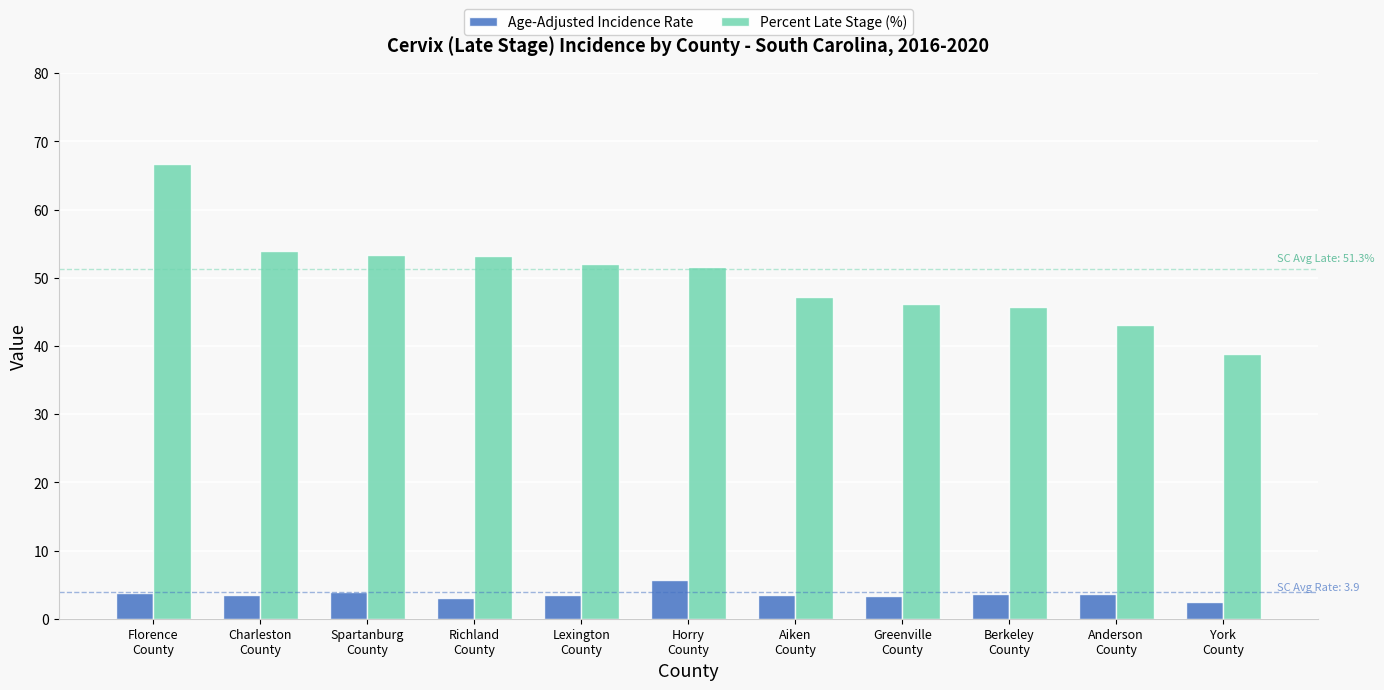

What is the average value of the Age-Adjusted Incidence Rate series?

3.6